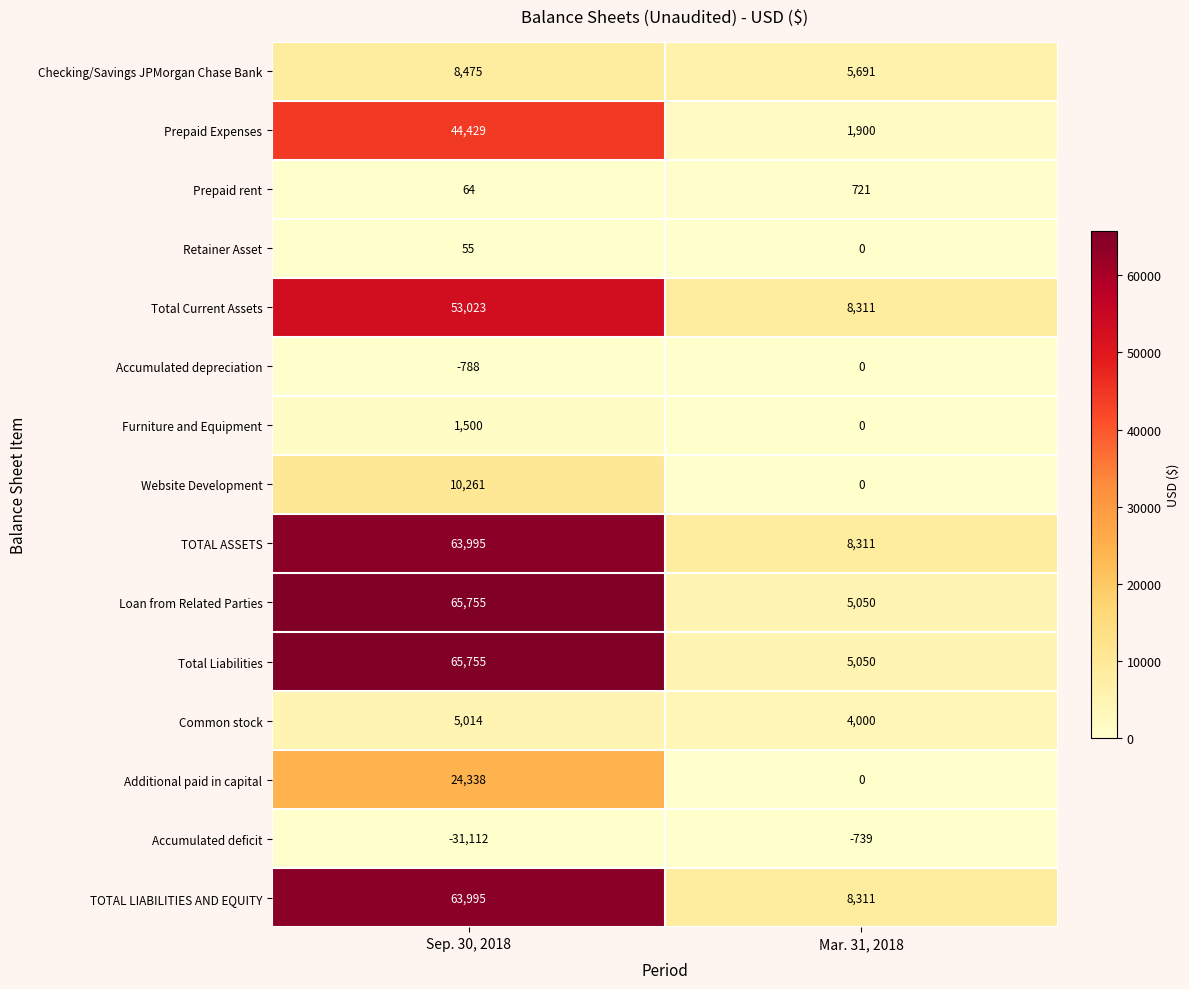

Is it true that Additional paid in capital equals 10425 at Mar. 31, 2018?

False